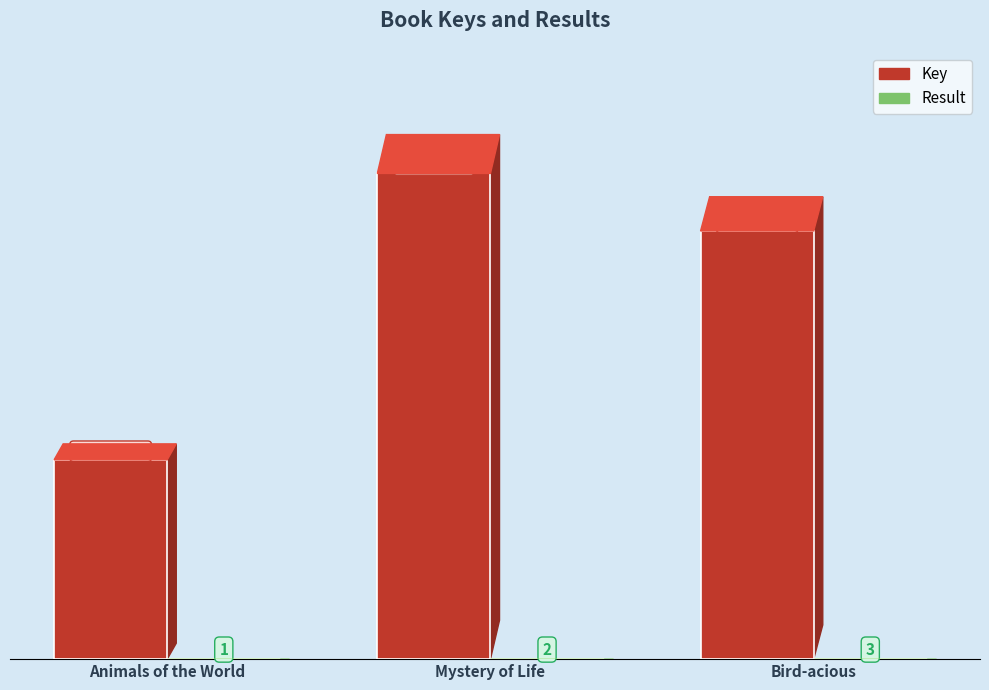

What is the value of the Result bar at the 2nd from the left?

2